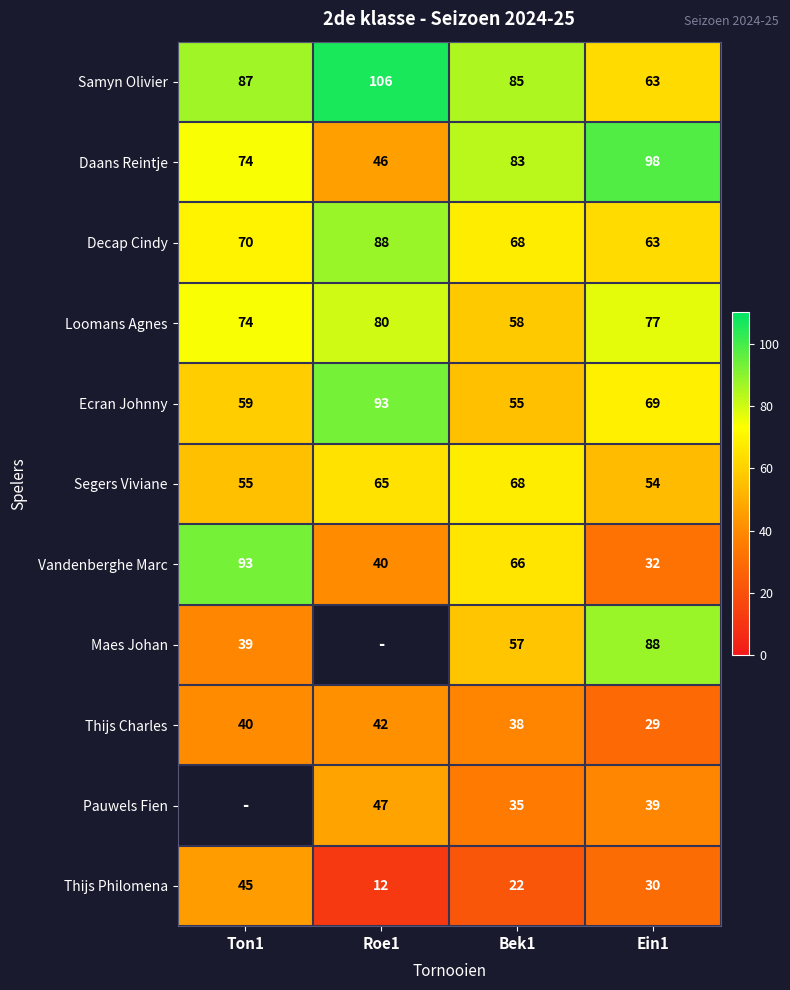

What is the total value across all series at Bek1?

635